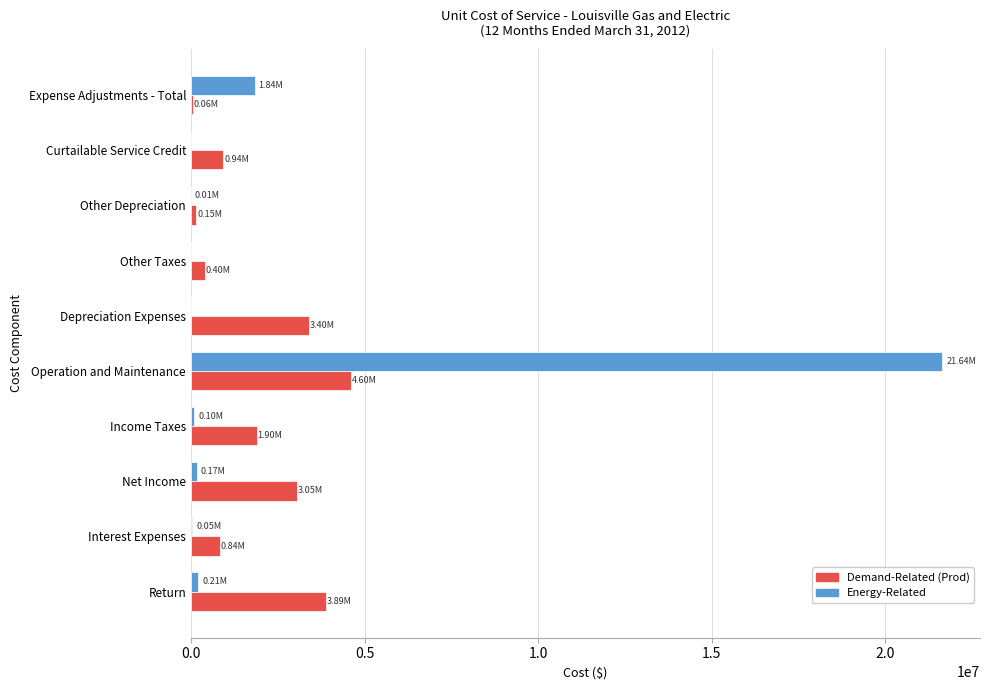

Which category has the highest value in the Demand-Related (Prod) series?

Operation and Maintenance